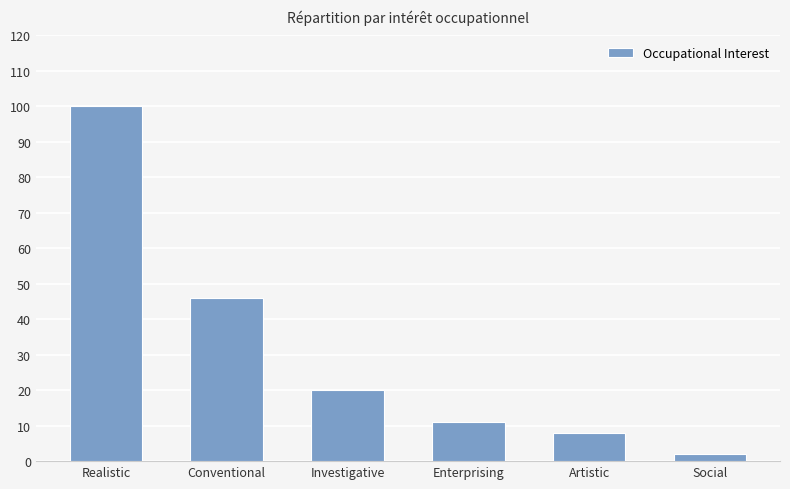

How many bars are there in total?

6